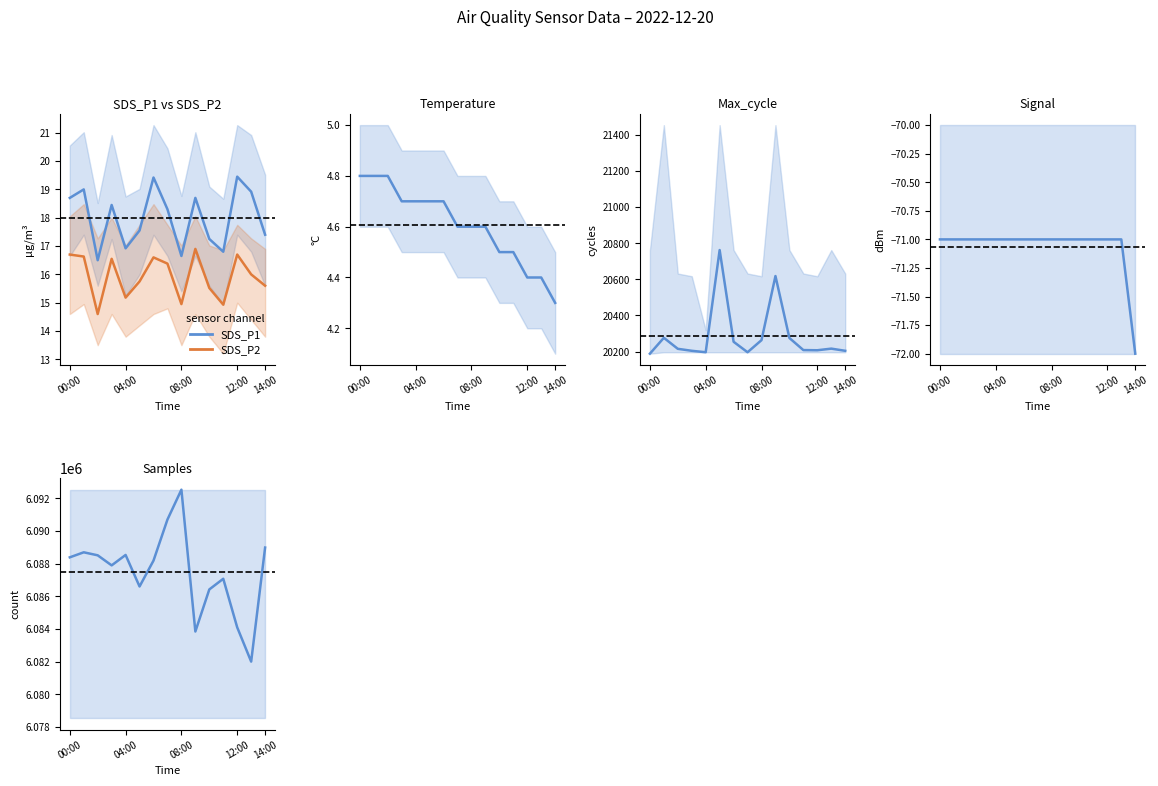

Which series has the largest total across all categories?

Samples